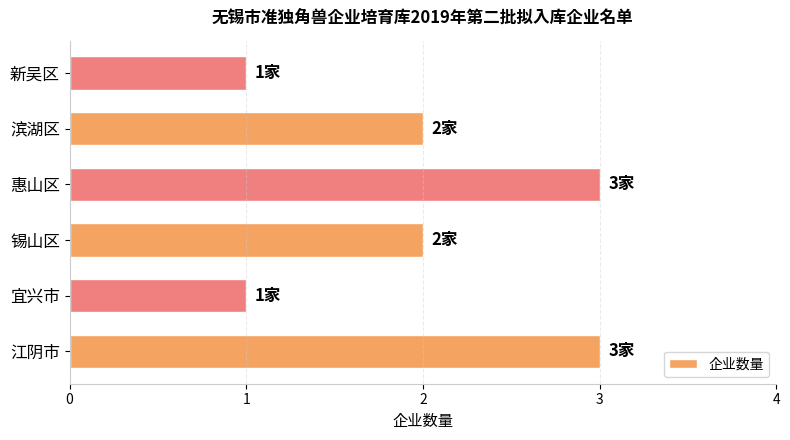

Reading bottom to top, transcribe all the data shown in this chart.

3	1	2	3	2	1